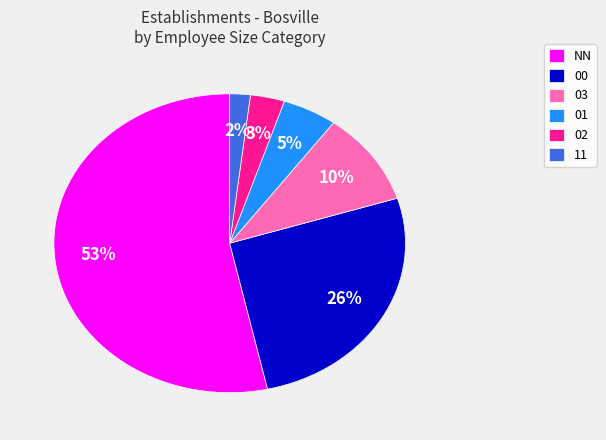

Rank the categories by value from lowest to highest.

11, 02, 01, 03, 00, NN